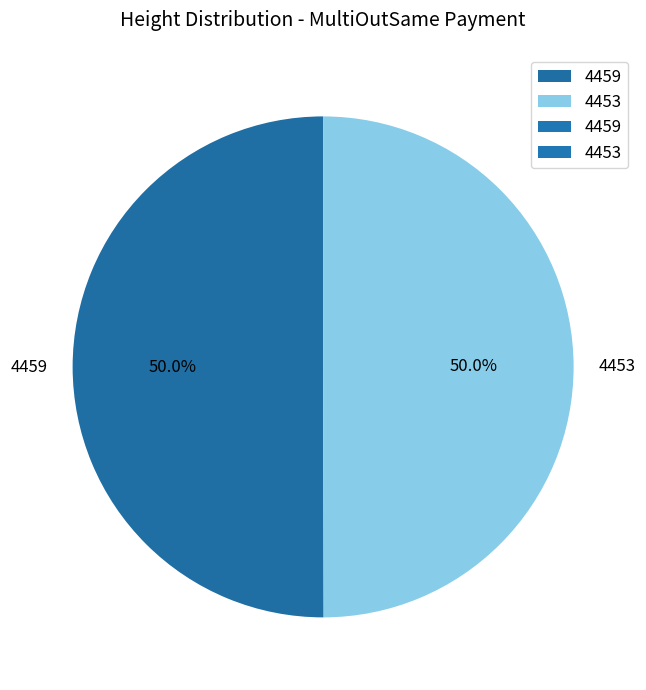

Is the sum of 4459 and 4453 greater than half?

Yes